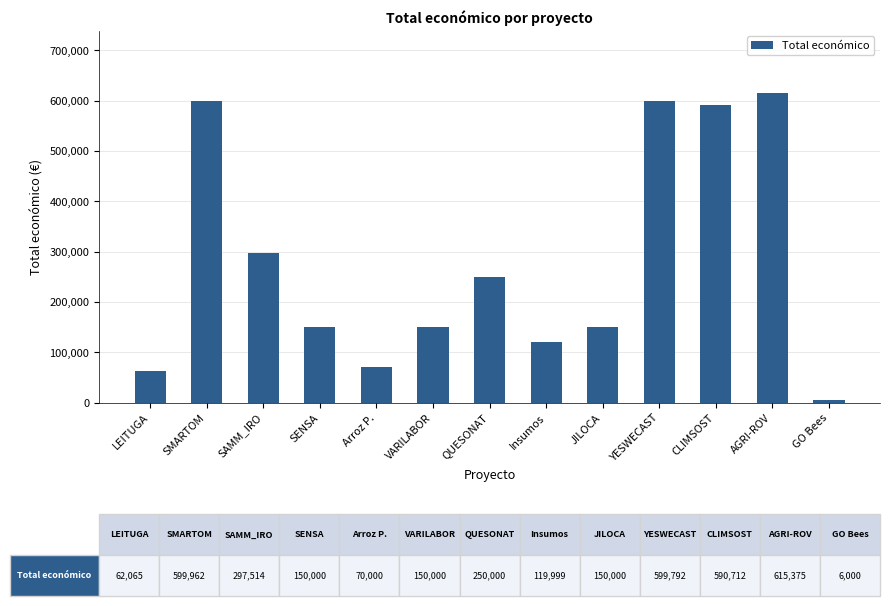

Approximately how many times larger is the value at CLIMSOST compared to Insumos?

4.9